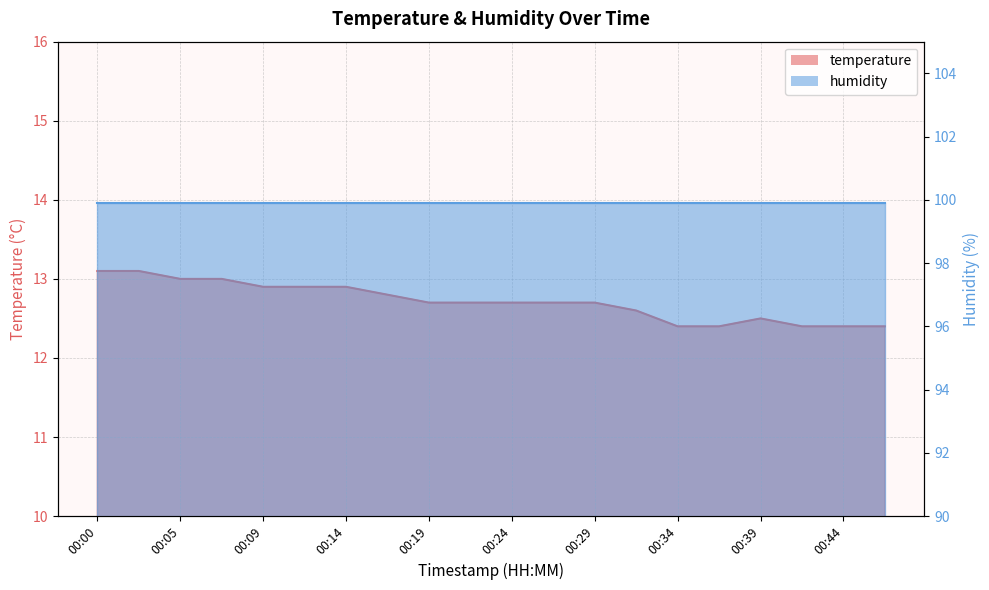

What is the difference between the second highest and minimum values?

0.7